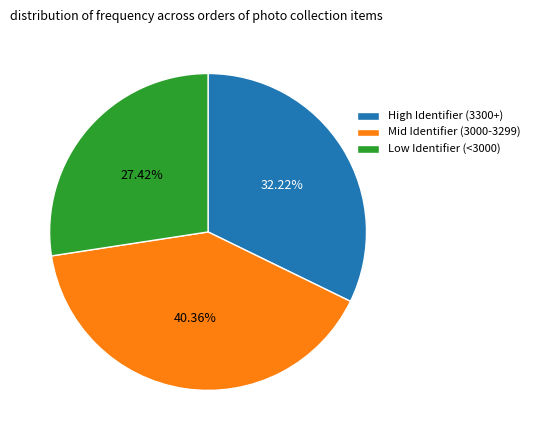

Approximately how many times larger is the value at Mid Identifier (3000-3299) compared to High Identifier (3300+)?

1.3